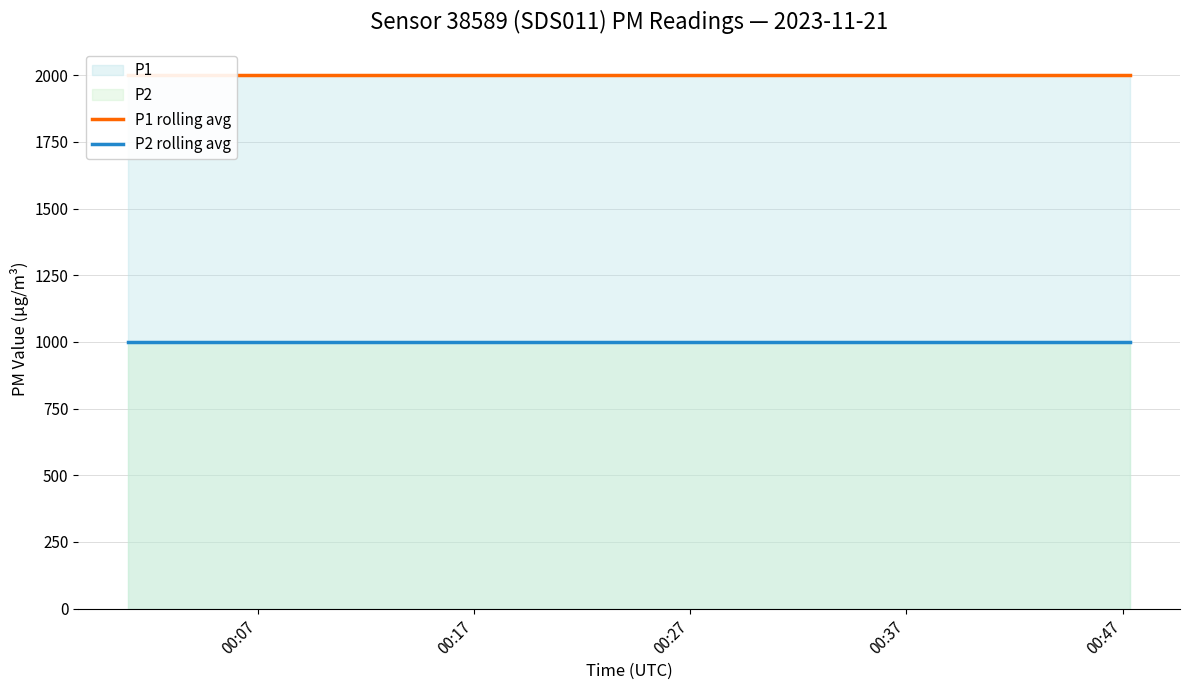

True or false: P1 rolling avg and P2 rolling avg intersect in this chart.

False